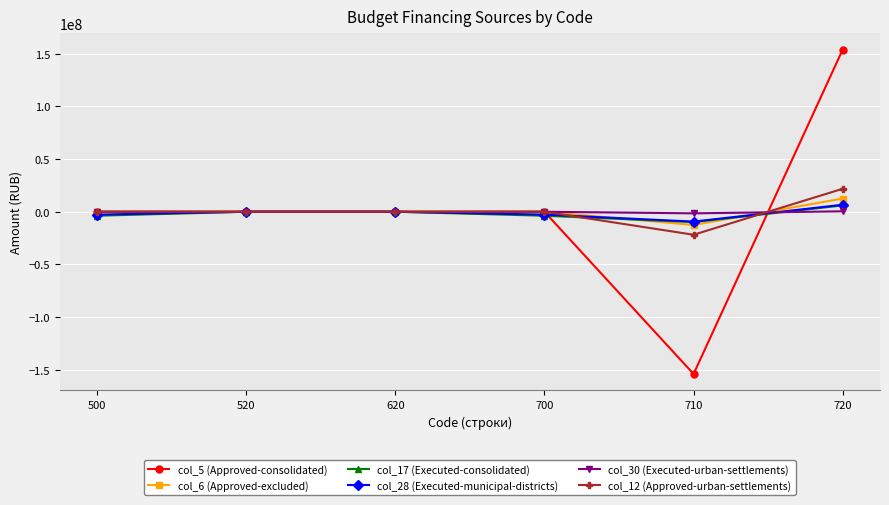

At which category is the sum across all series the highest?

720